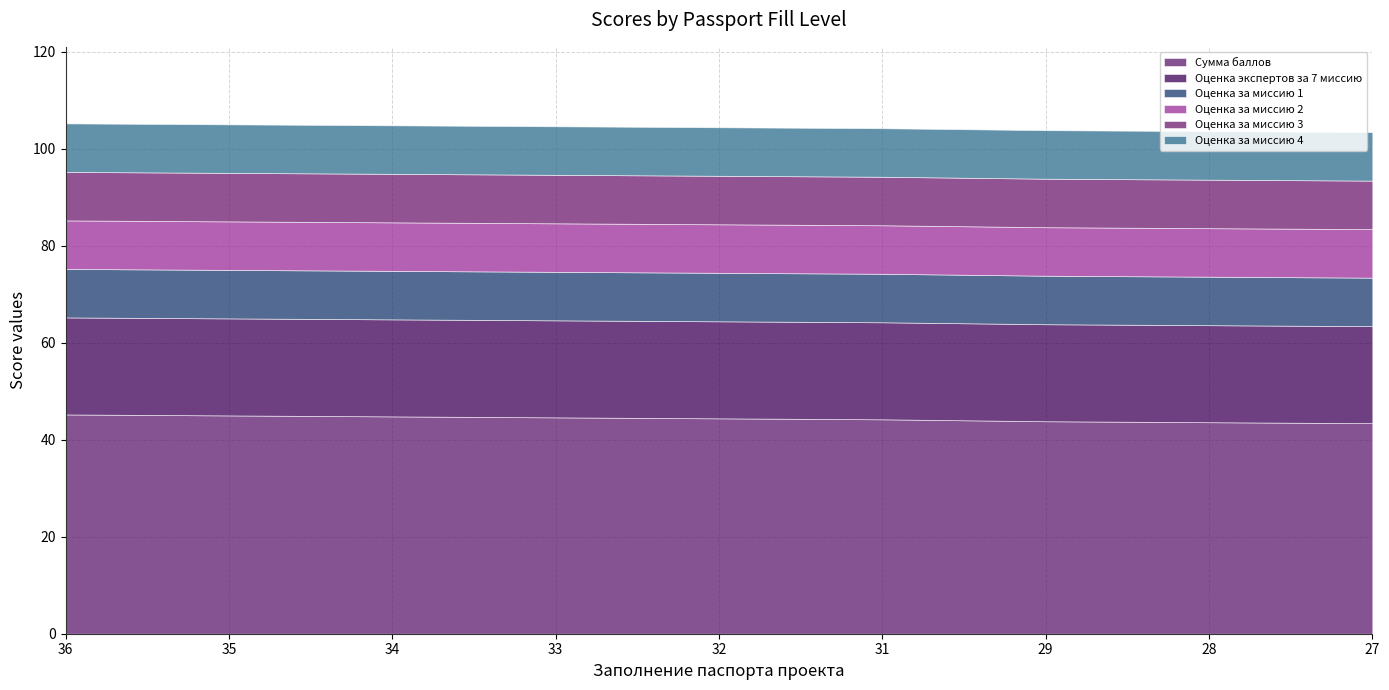

Rank the series by their maximum value, from highest to lowest.

Сумма баллов, Оценка экспертов за 7 миссию, Оценка за миссию 1, Оценка за миссию 2, Оценка за миссию 3, Оценка за миссию 4